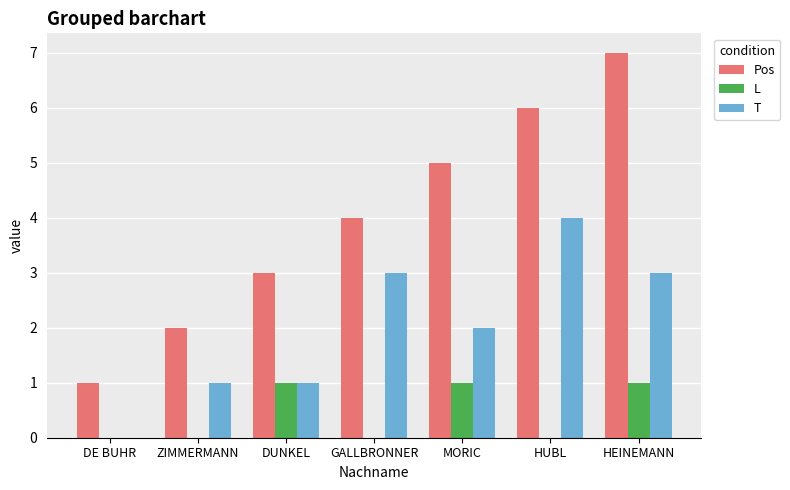

At which label does T first exceed 2?

GALLBRONNER